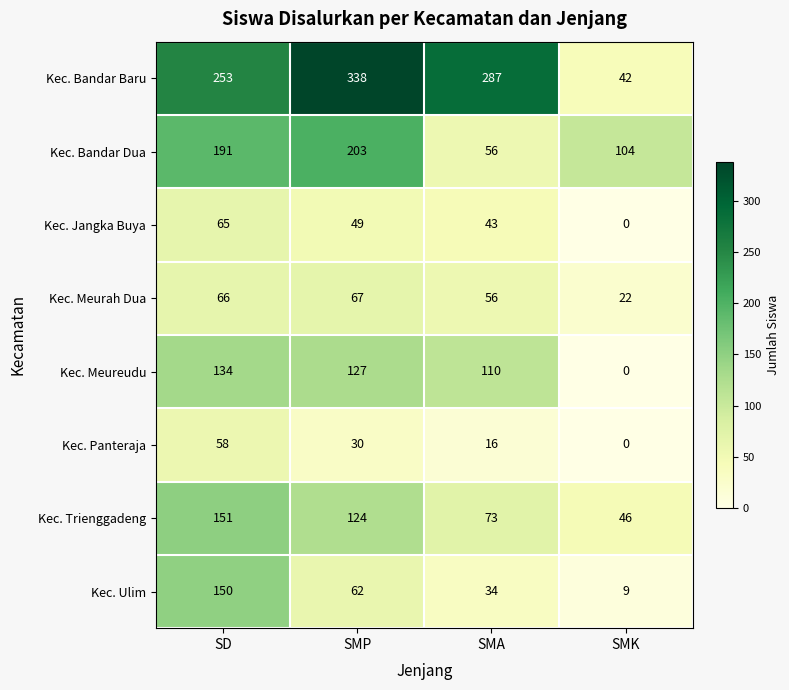

Which label corresponds to the largest value in the chart?

SMP